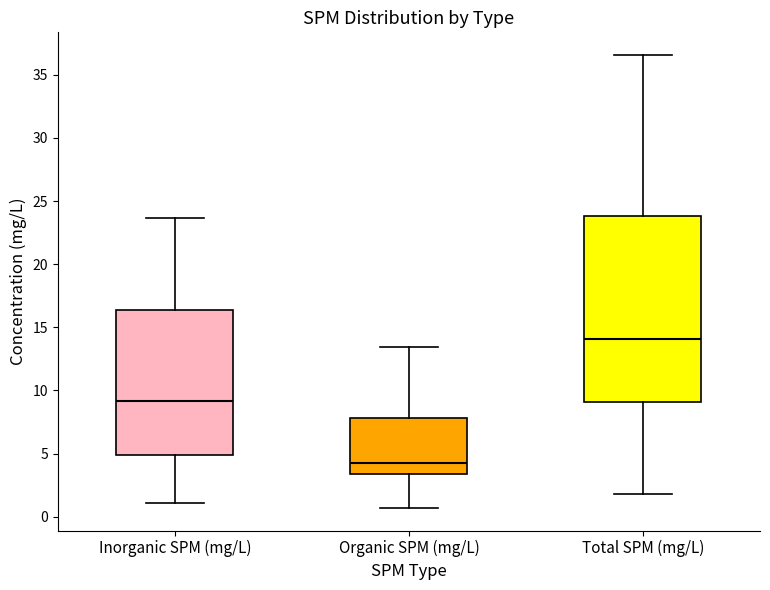

Which box is the tallest, from its lower edge to its upper edge?

Total SPM (mg/L)